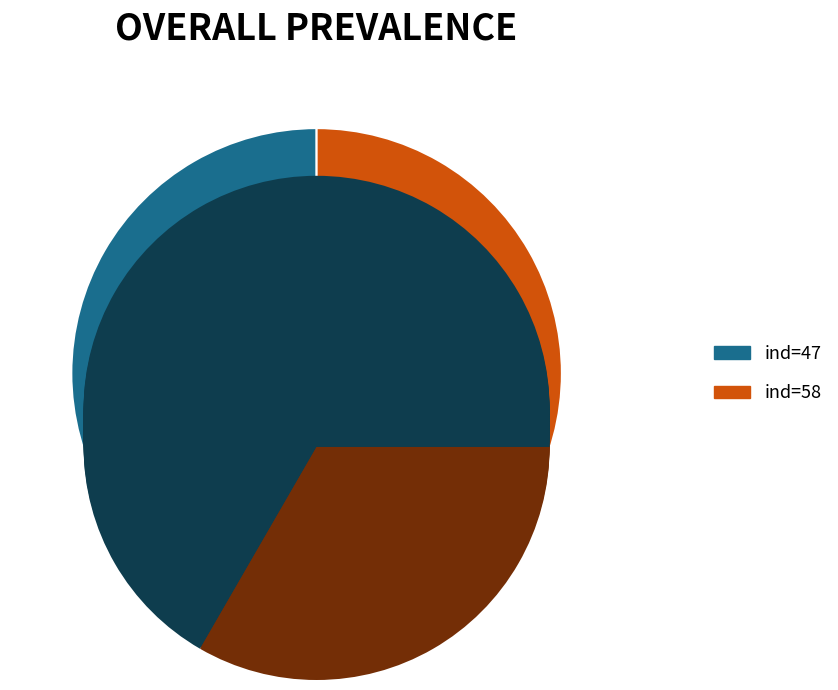

Combined, do 58 and 47 account for over 50%?

Yes